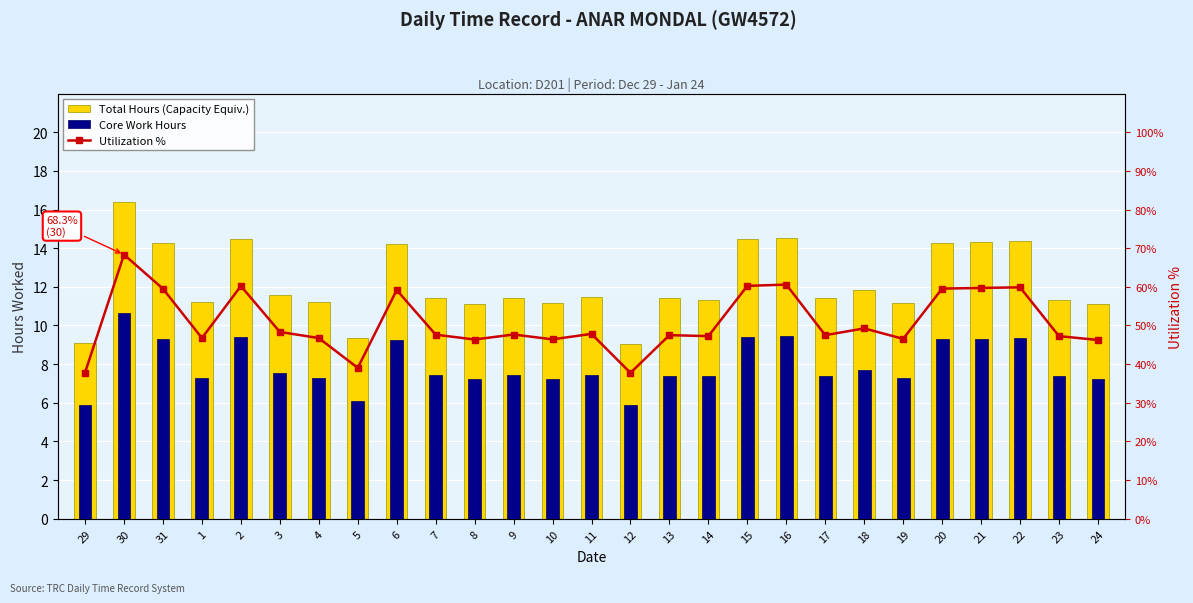

At which label does Utilization % reach its minimum?

12